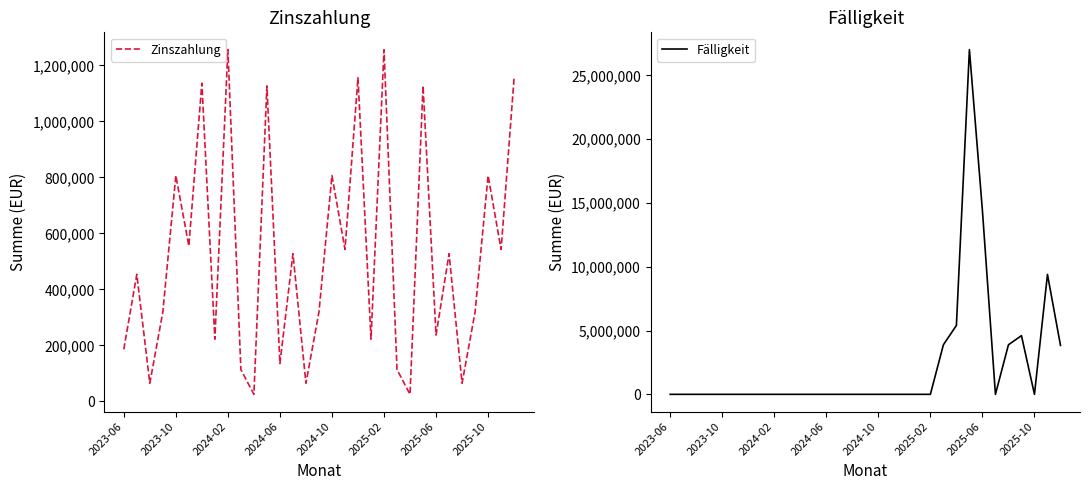

Is this an area chart (filled region under the line)?

No